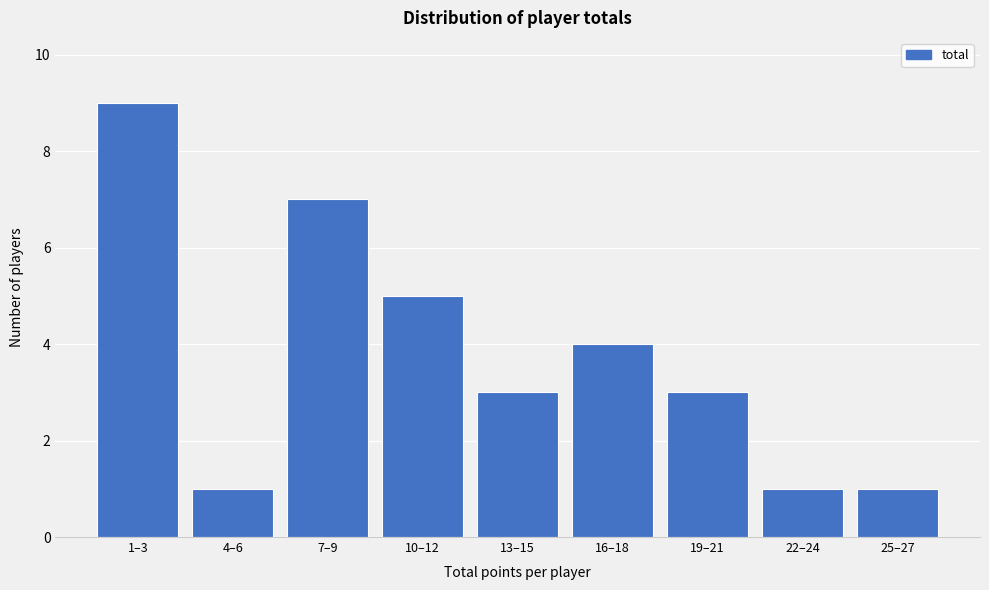

Reading left to right, transcribe all the data shown in this chart.

9	1	7	5	3	4	3	1	1